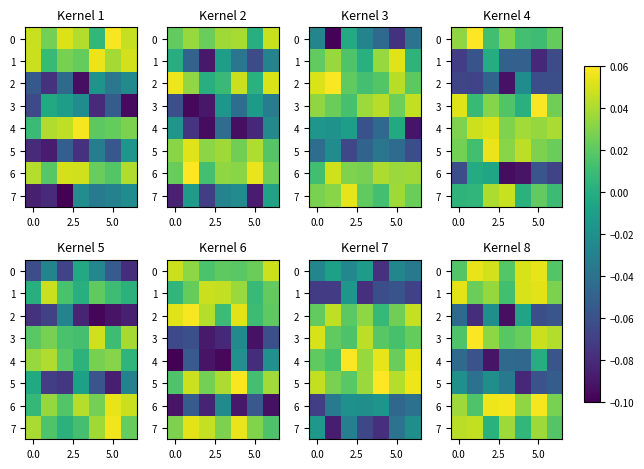

What is the smallest value displayed?

-0.1